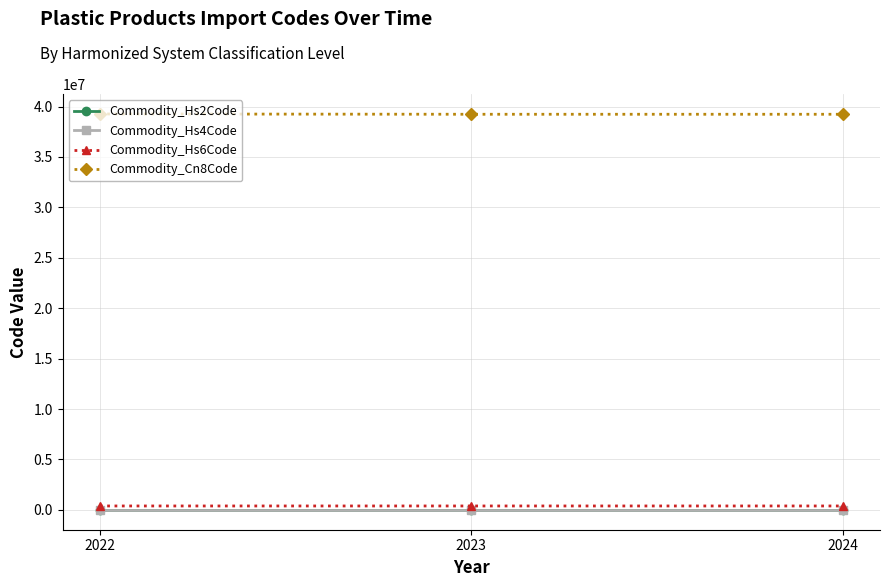

What is the sum of all Commodity_Hs6Code values?

1177230